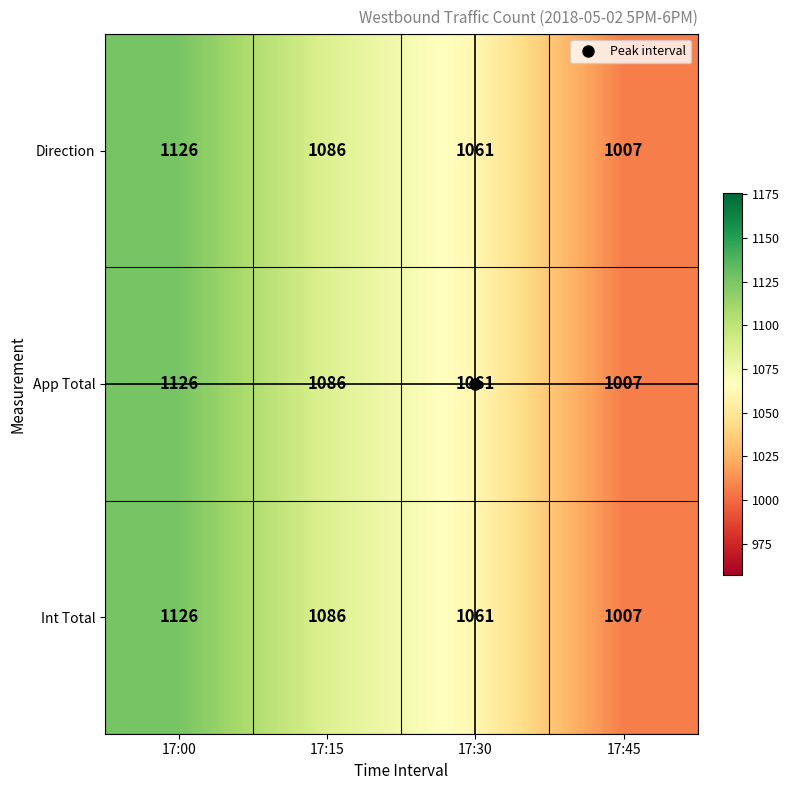

How many values in the Int Total series are below 1086?

2